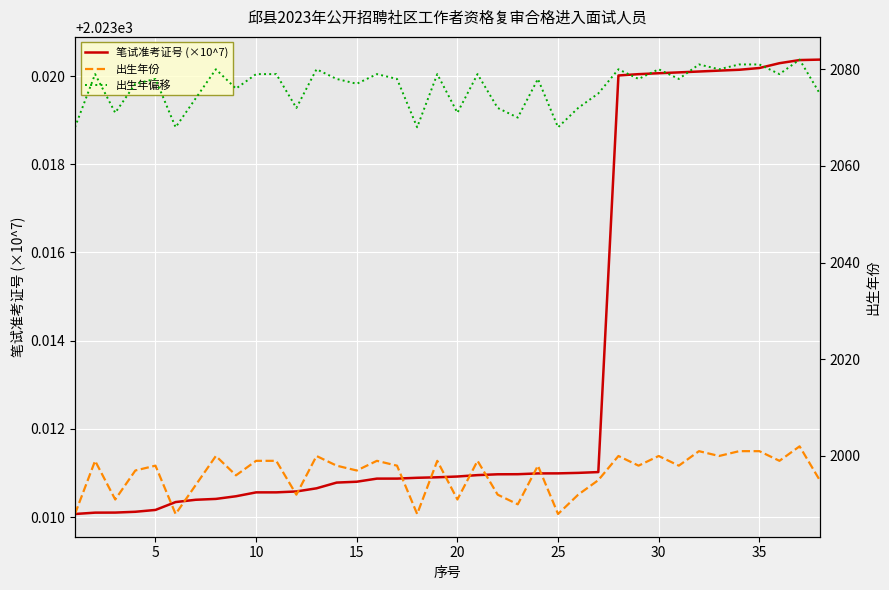

The value of 笔试准考证号 (×10^7) at 35 is 841.4. True or false?

False